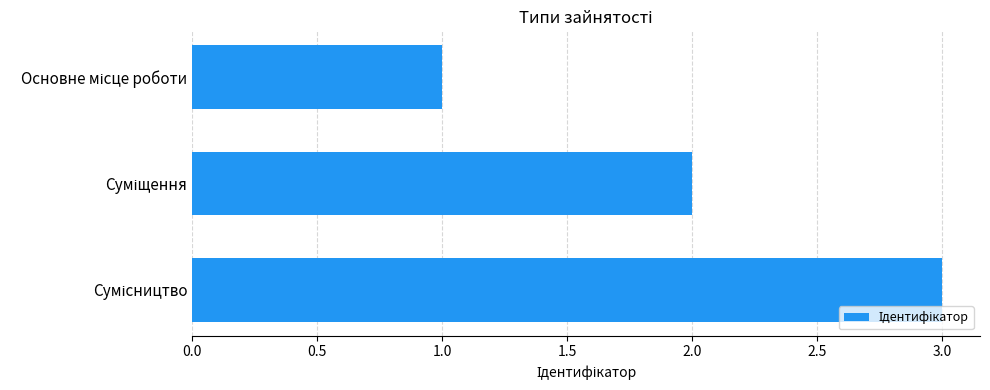

What is the sum of all values?

6